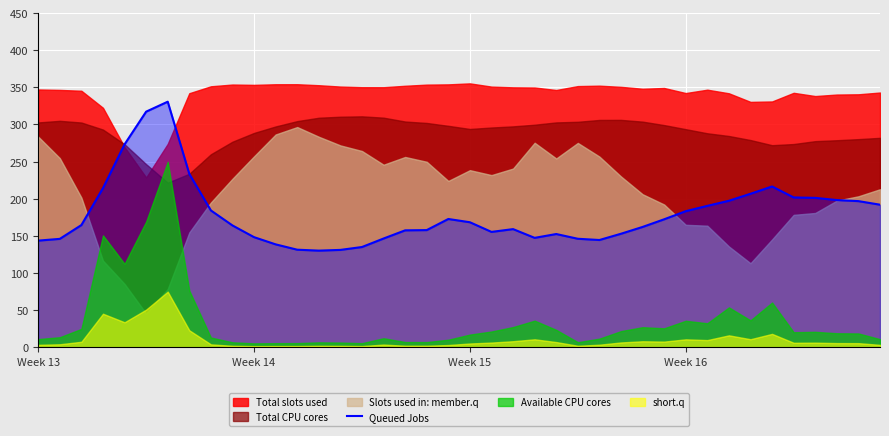

What is the lowest value of the Queued Jobs series?

130.2